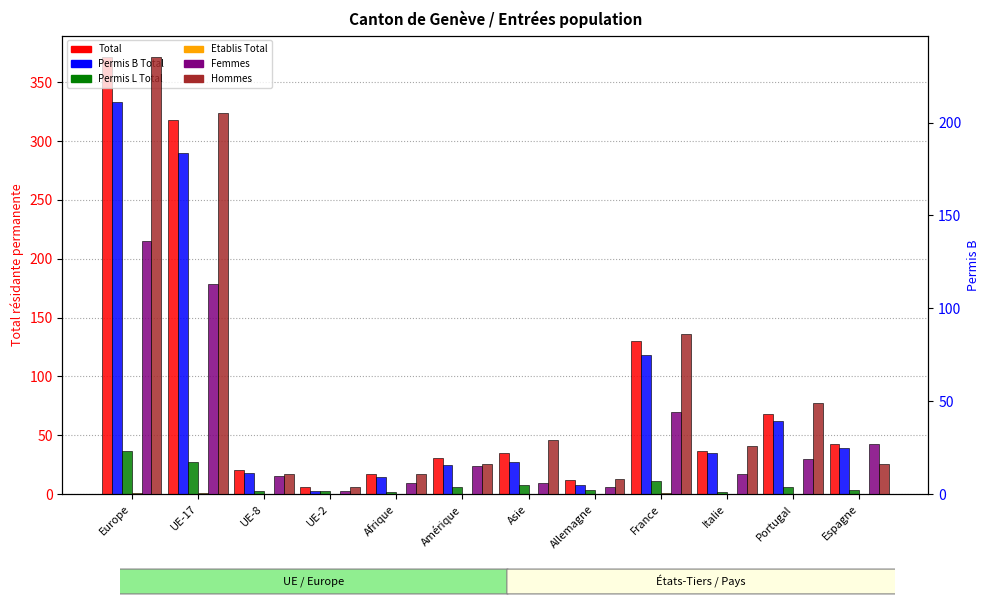

At which category does the chart reach its minimum across all series?

UE-8